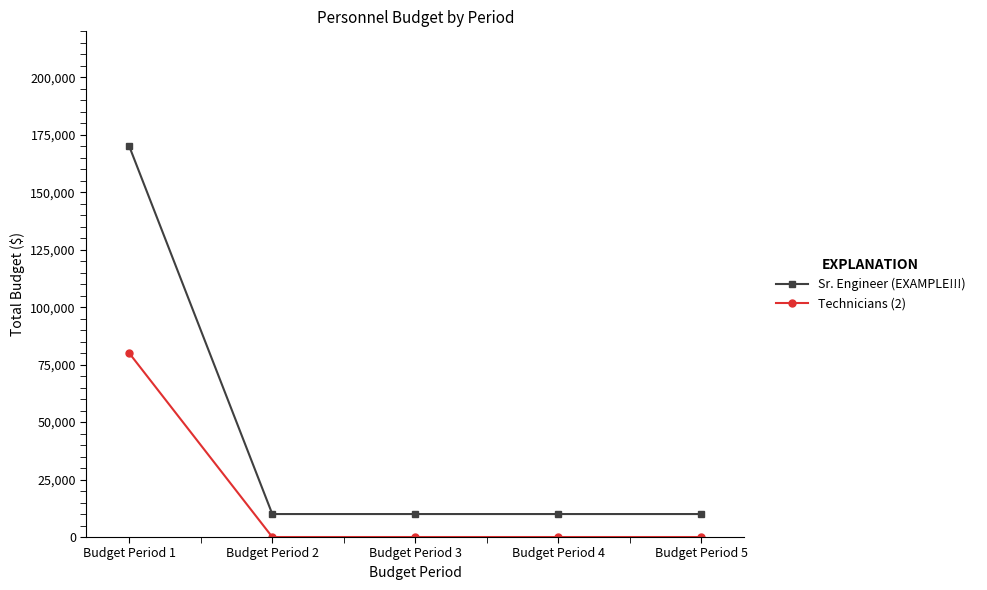

What are all the series names shown in the legend?

Sr. Engineer (EXAMPLE!!!), Technicians (2)